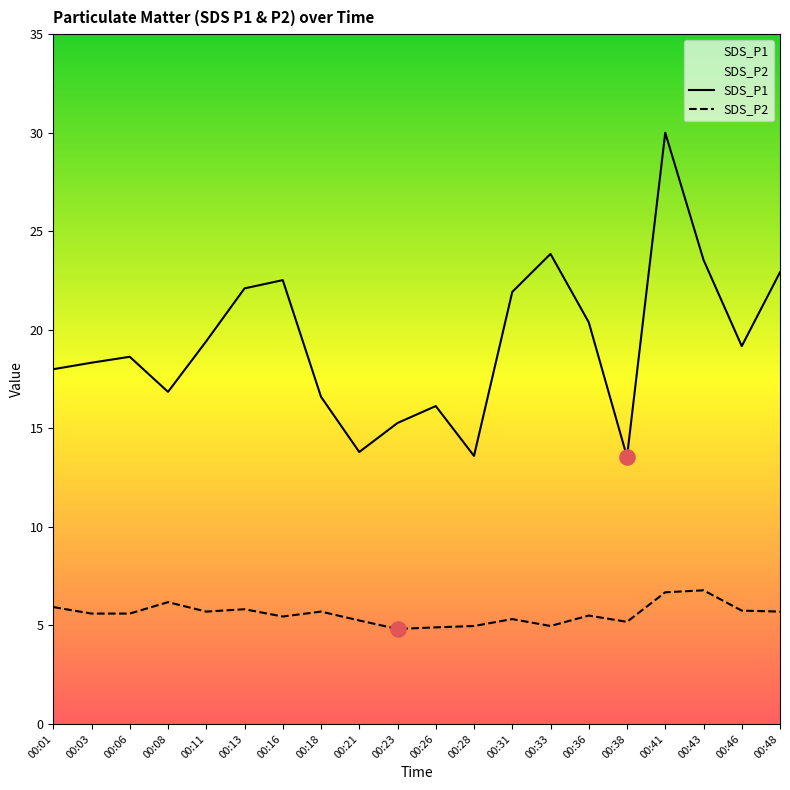

What are all the series names shown in the legend?

SDS_P1, SDS_P2